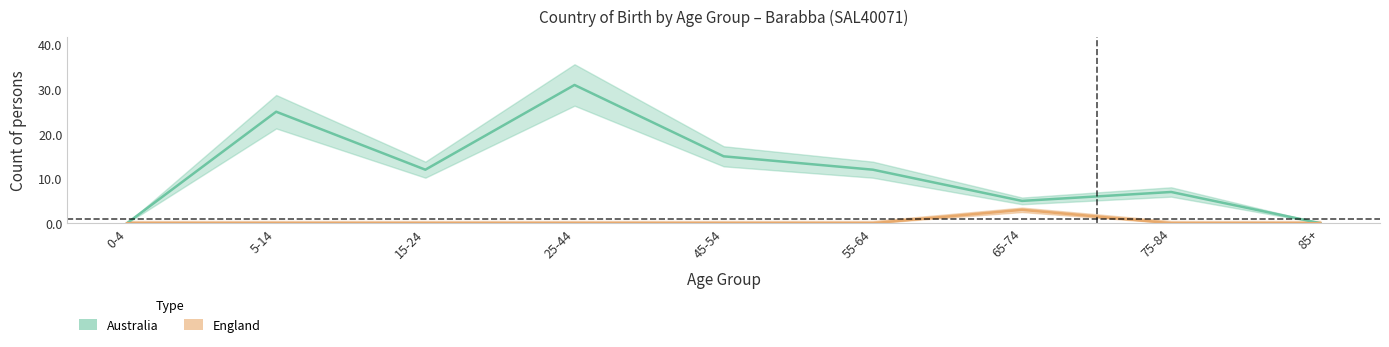

How many distinct data groups are displayed?

2